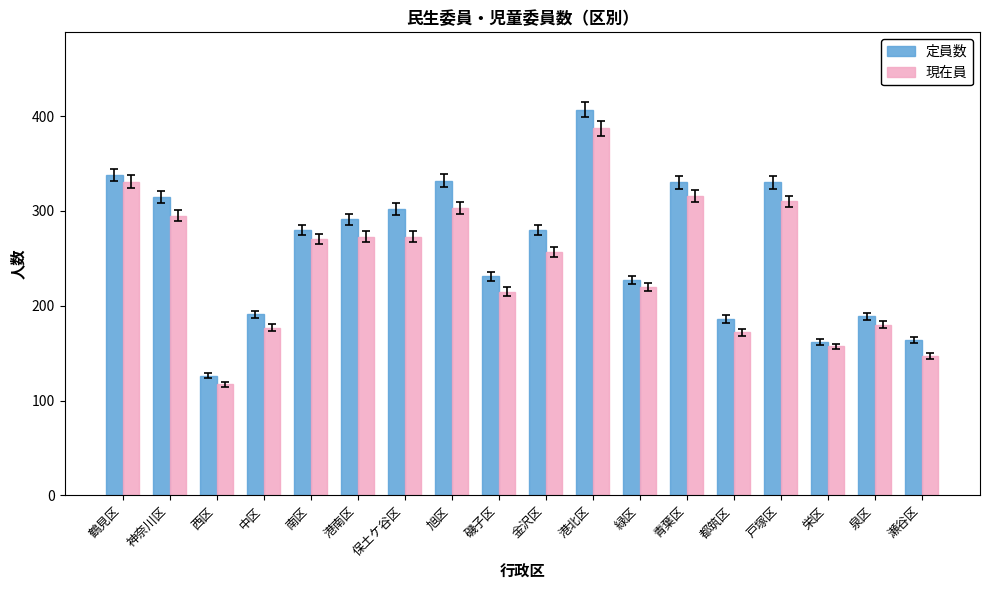

The value of 現在員 at 旭区 is 71. True or false?

False